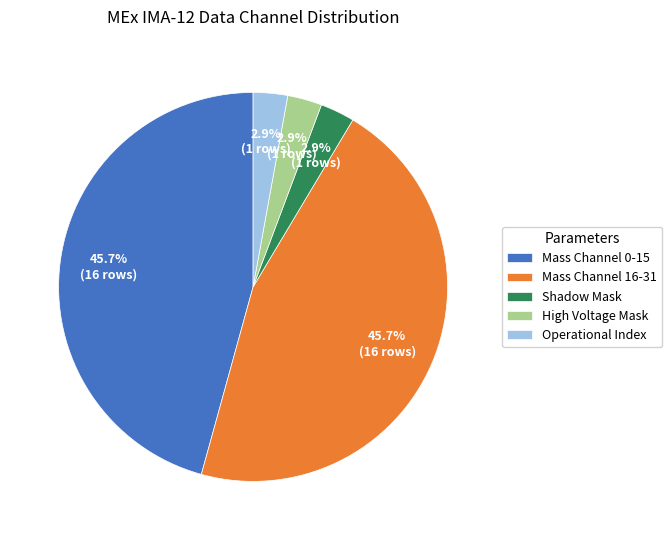

Does High Voltage Mask represent more than half of the total?

No